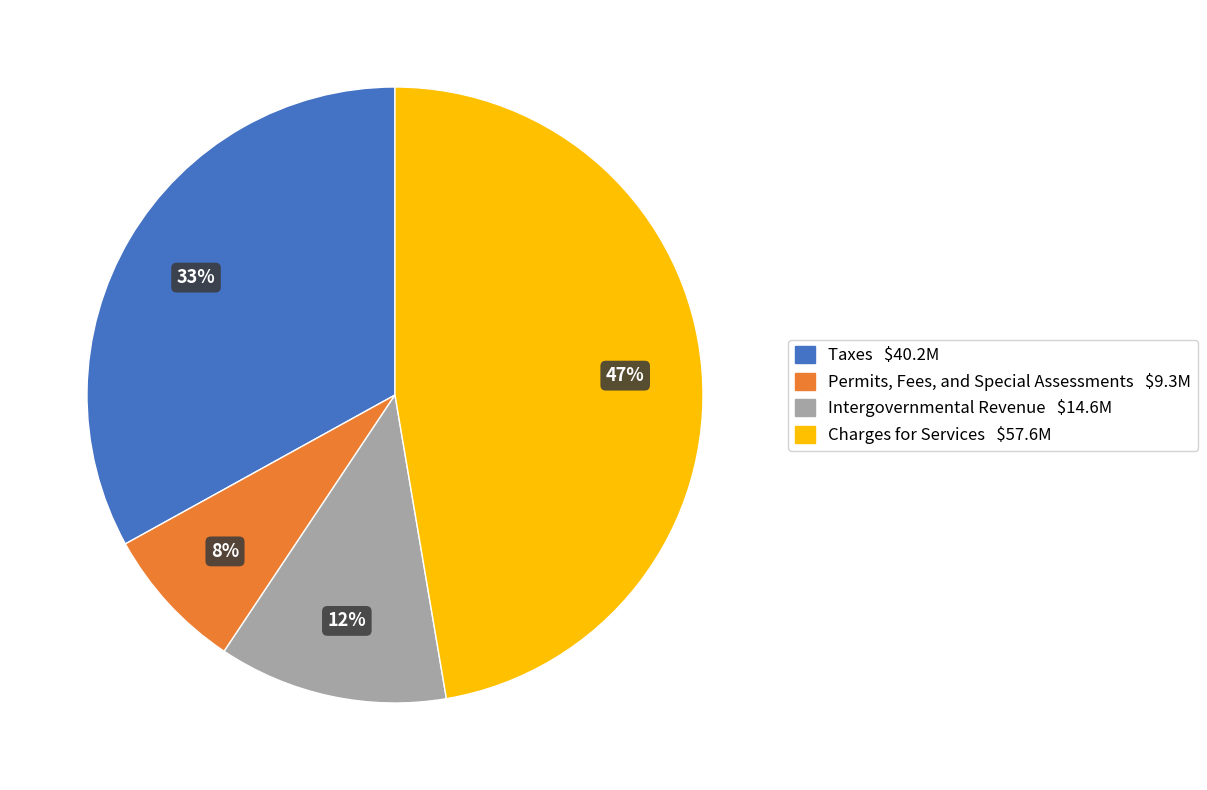

To the nearest percent, what portion does Taxes represent?

33%